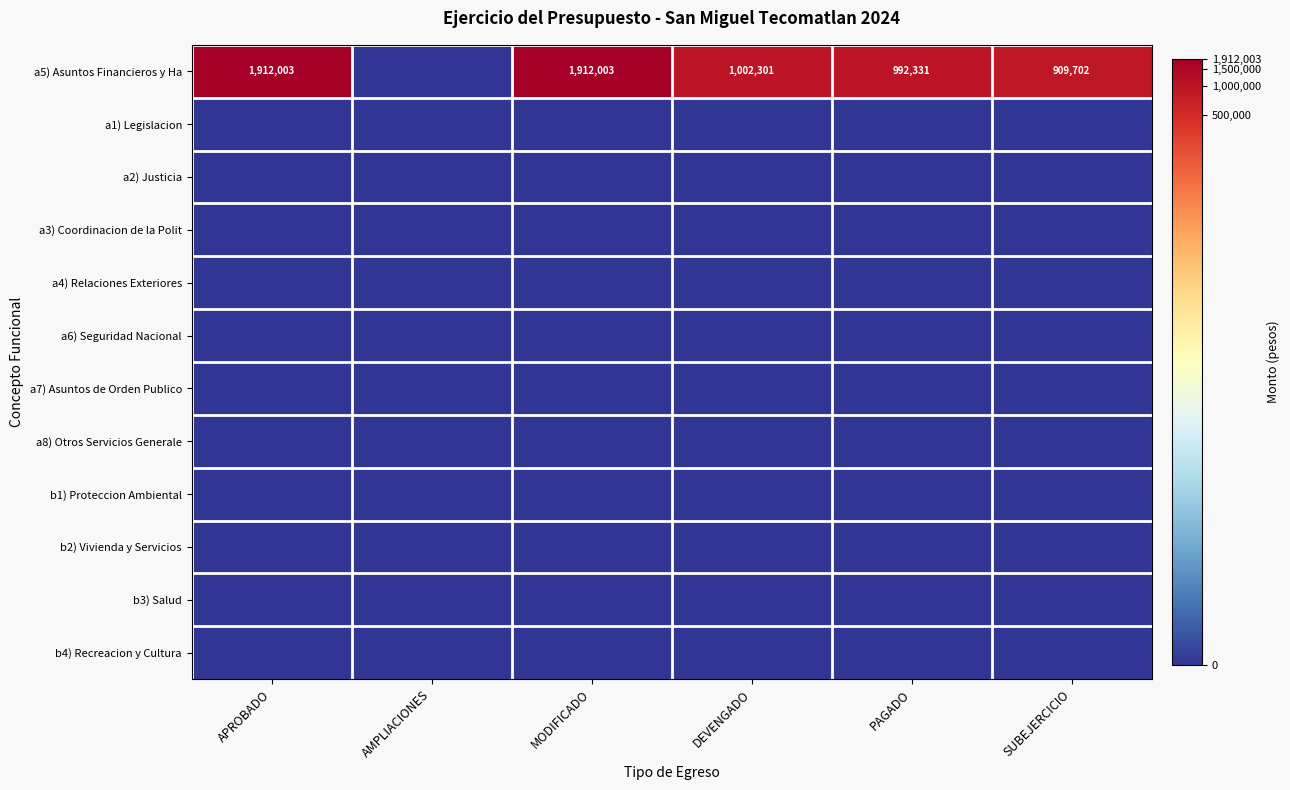

The a5) Asuntos Financieros y Ha series shows 4.5 at SUBEJERCICIO. True or false?

False